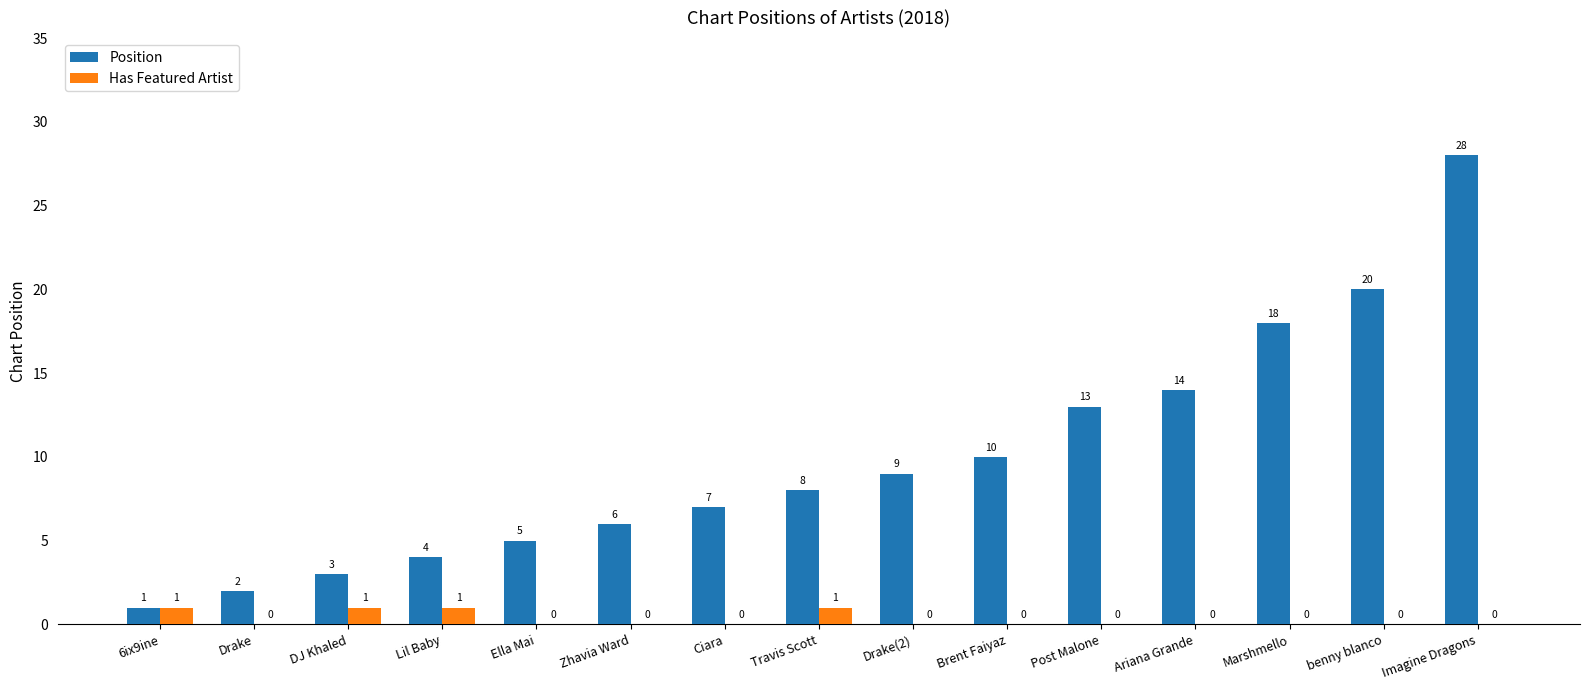

Which series has the largest total across all categories?

Position